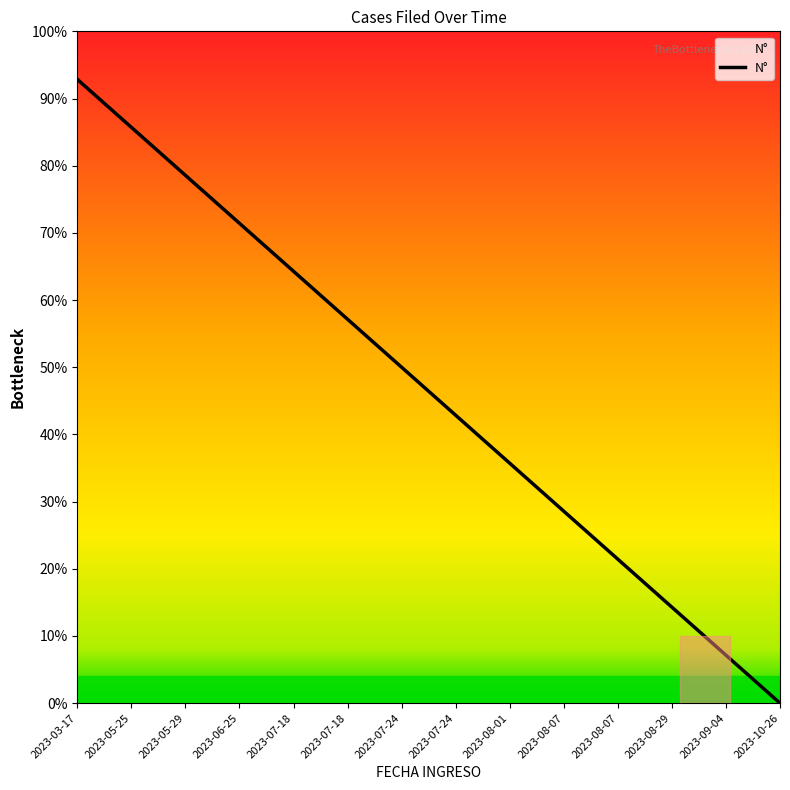

What is the difference between the second highest and second lowest values?

78.6